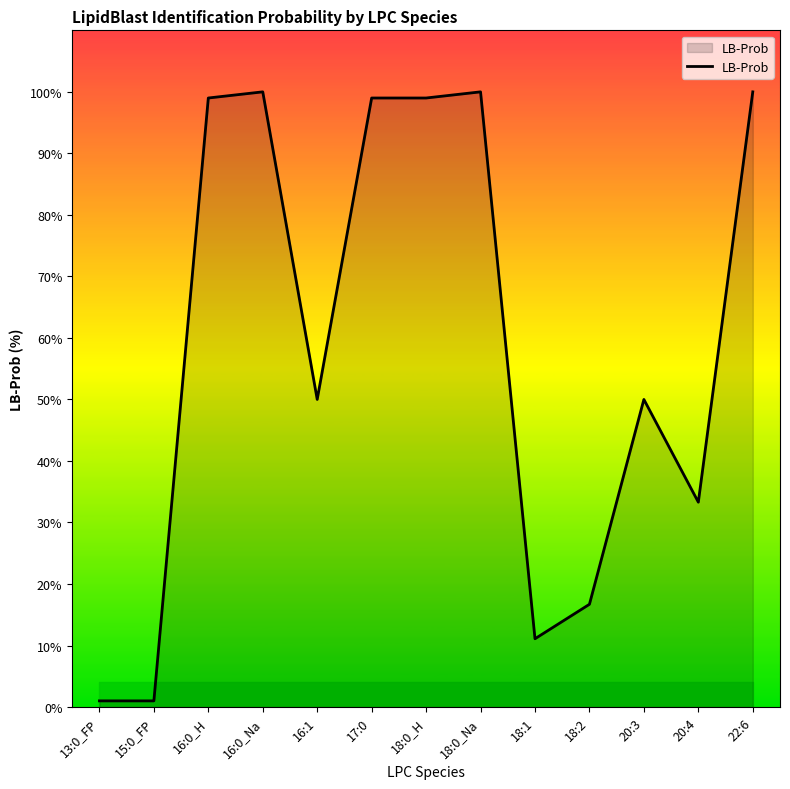

What is the greatest value displayed?

100.0